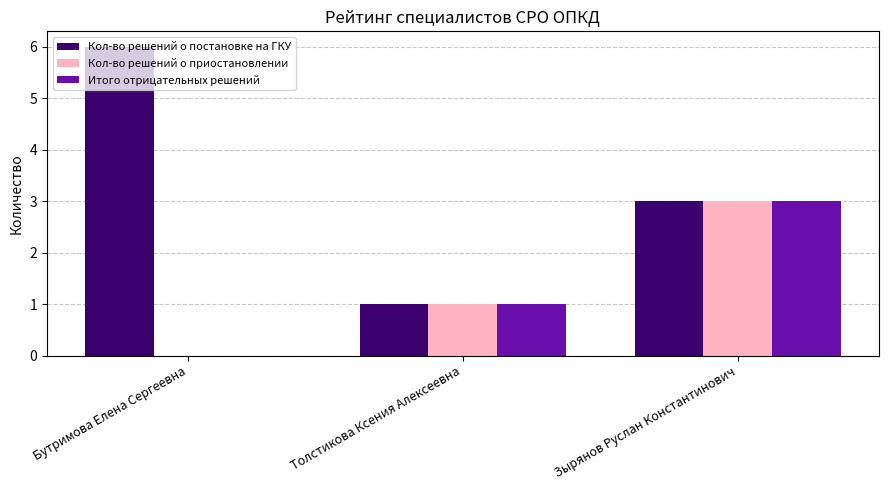

Which series has the largest range (max minus min)?

Кол-во решений о постановке на ГКУ